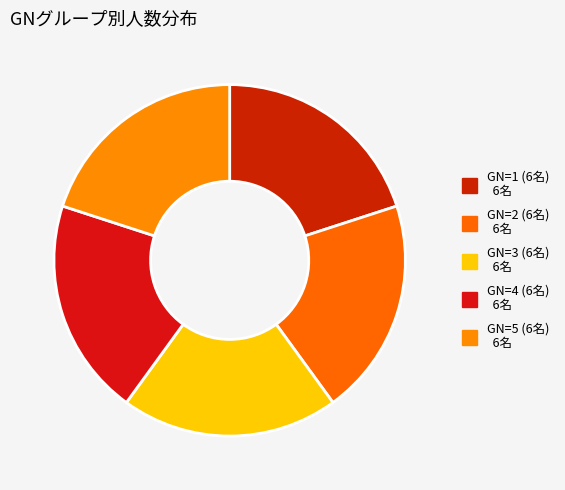

How many slices are in this pie chart?

5